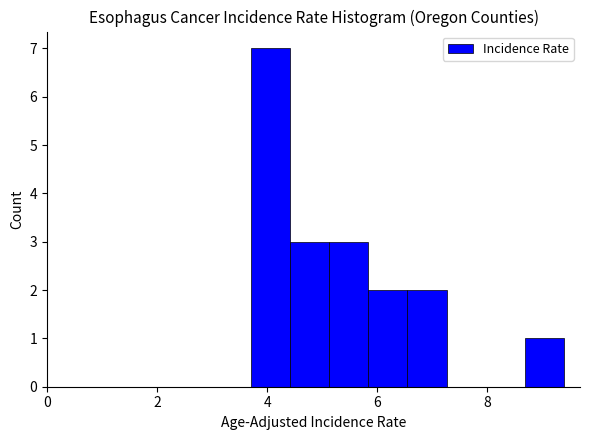

Around what value on the x-axis is the tallest bar? Give the approximate position of its centre, as read against the axis.

4.0